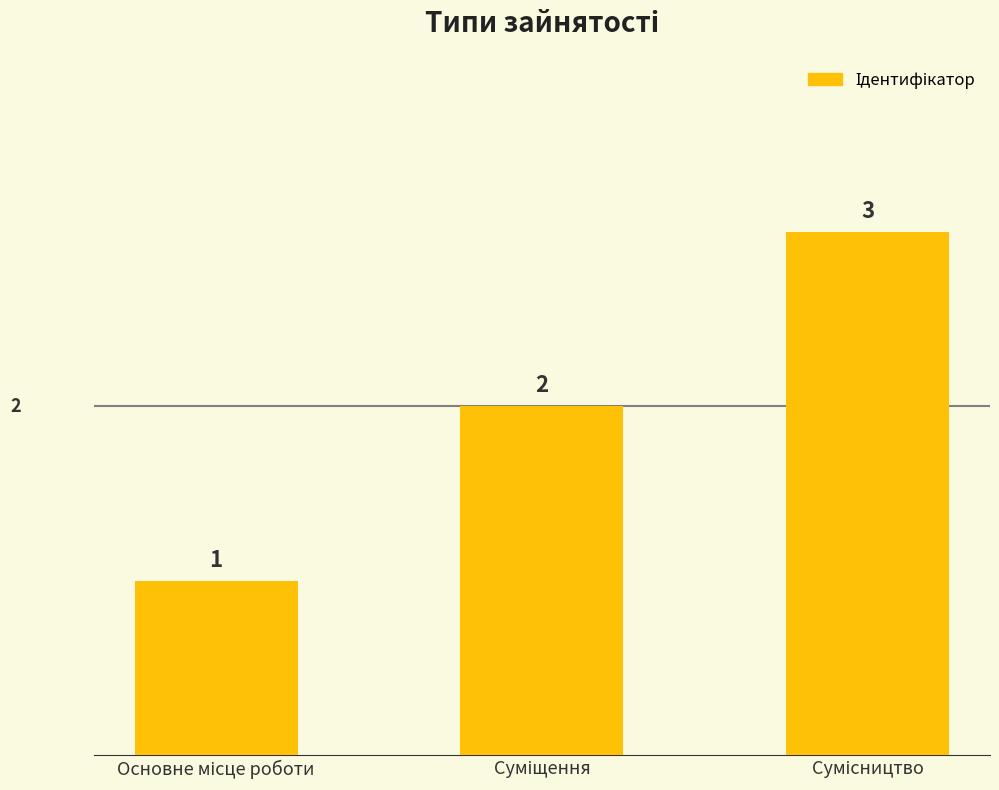

How many bars are there in total?

3